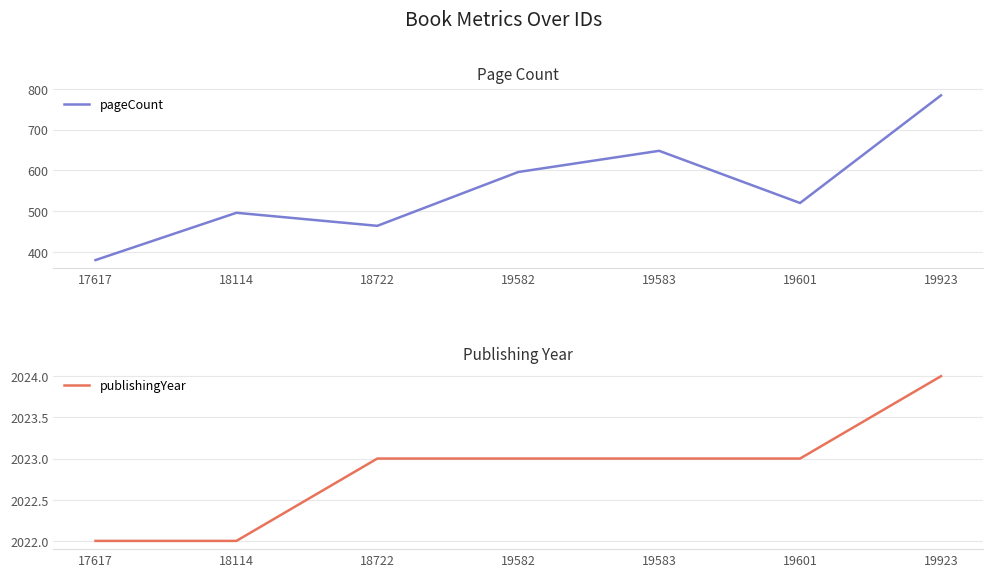

True or false: publishingYear has a value of 2023 at 19601.

True